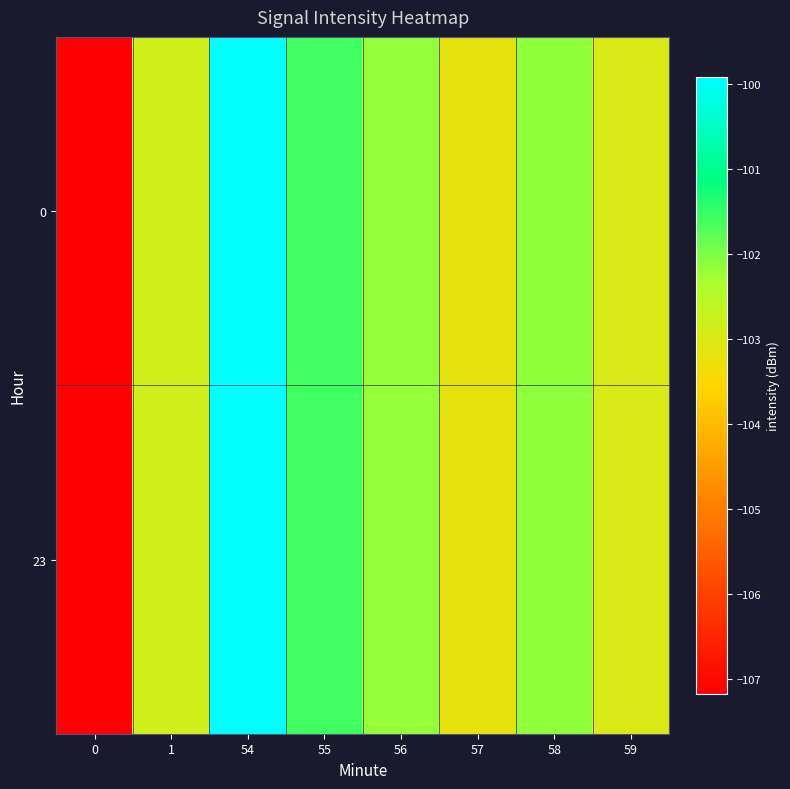

Reading right to left, transcribe all the data shown in this chart.

0: 59=-103.0	58=-102.1	57=-103.2	56=-102.2	55=-101.6	54=-99.9	1=-102.9	0=-107.2
23: 59=-103.0	58=-102.1	57=-103.2	56=-102.2	55=-101.6	54=-99.9	1=-102.9	0=-107.2